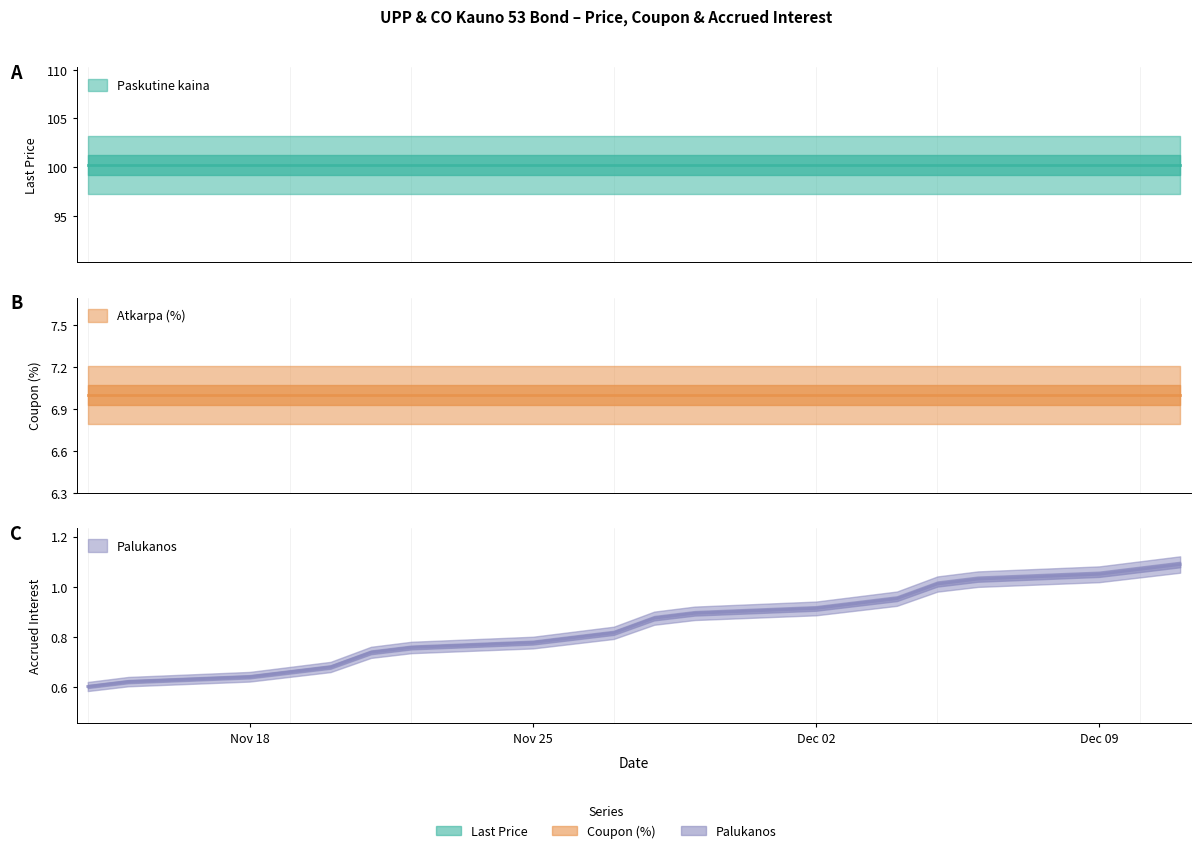

What is the sum of the Palukanos values at 2024-11-20 and 2024-12-09?

1.7